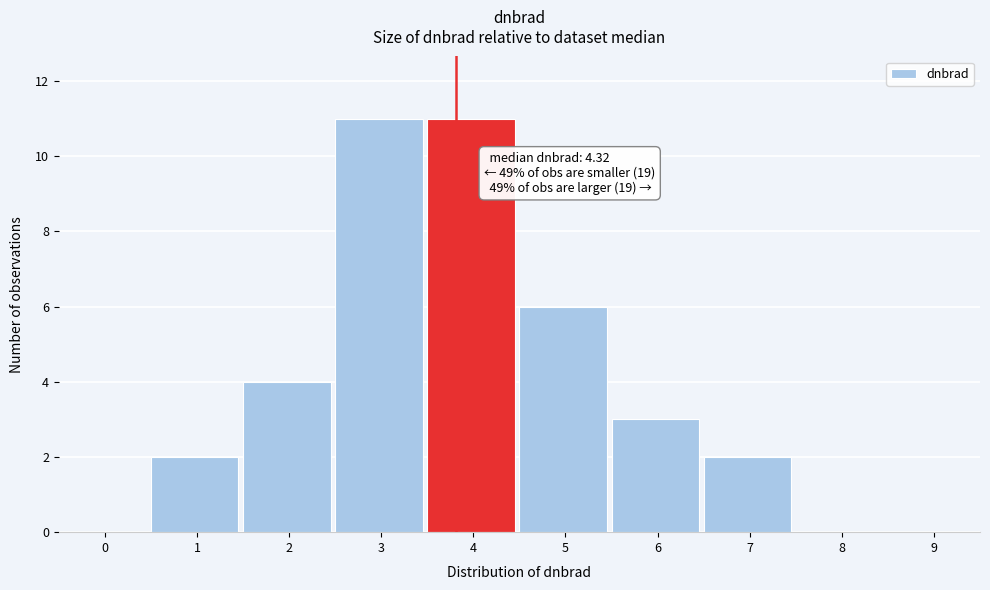

Reading left to right, transcribe all the data shown in this chart.

0=0	1=2	2=4	3=11	4=11	5=6	6=3	7=2	8=0	9=0